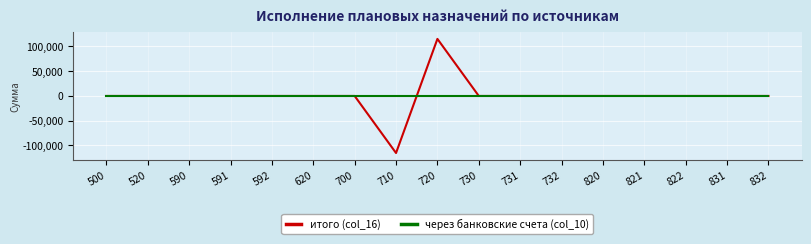

What is the spread (max minus min) of values at 720?

115298.2